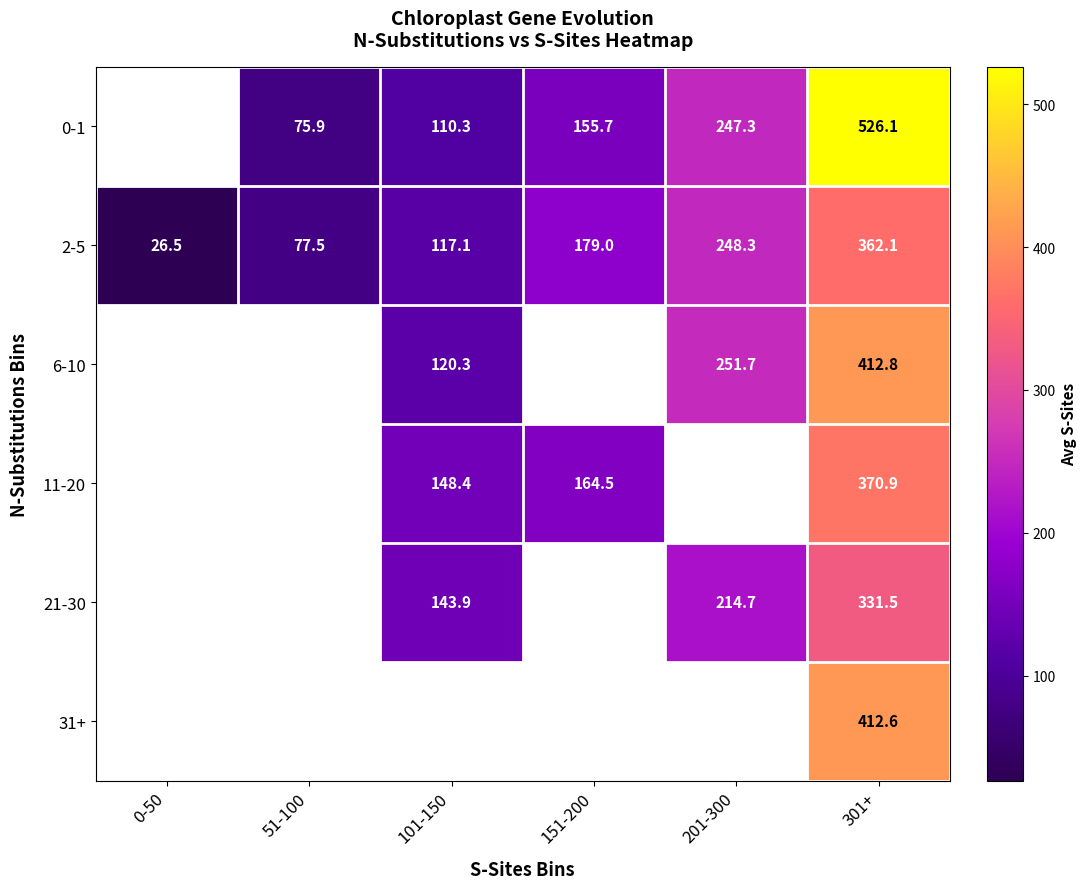

Is the value of 2-5 at 51-100 greater than the value of 11-20 at 301+?

No